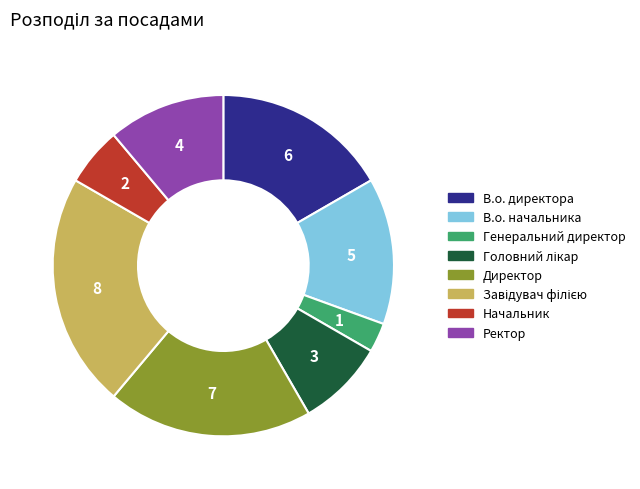

True or false: Директор accounts for 10% of the total.

False